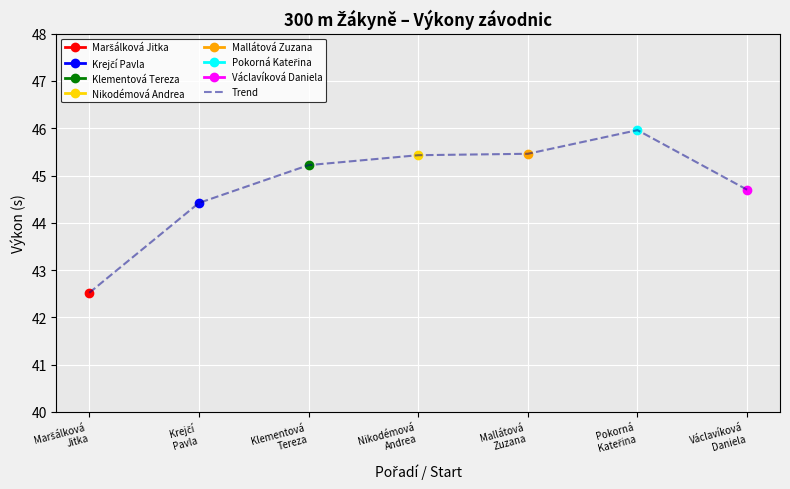

Reading left to right, transcribe all the data shown in this chart.

Maršálková
Jitka=42.5	Krejčí
Pavla=44.4	Klementová
Tereza=45.2	Nikodémová
Andrea=45.4	Mallátová
Zuzana=45.5	Pokorná
Kateřina=46.0	Václavíková
Daniela=44.7